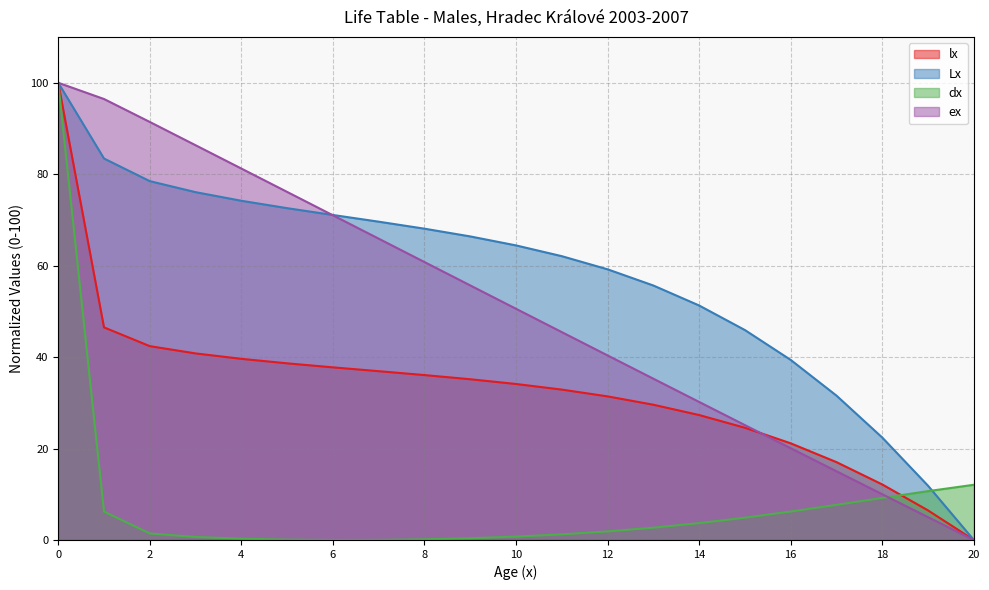

What is the maximum value shown in the chart?

100.0